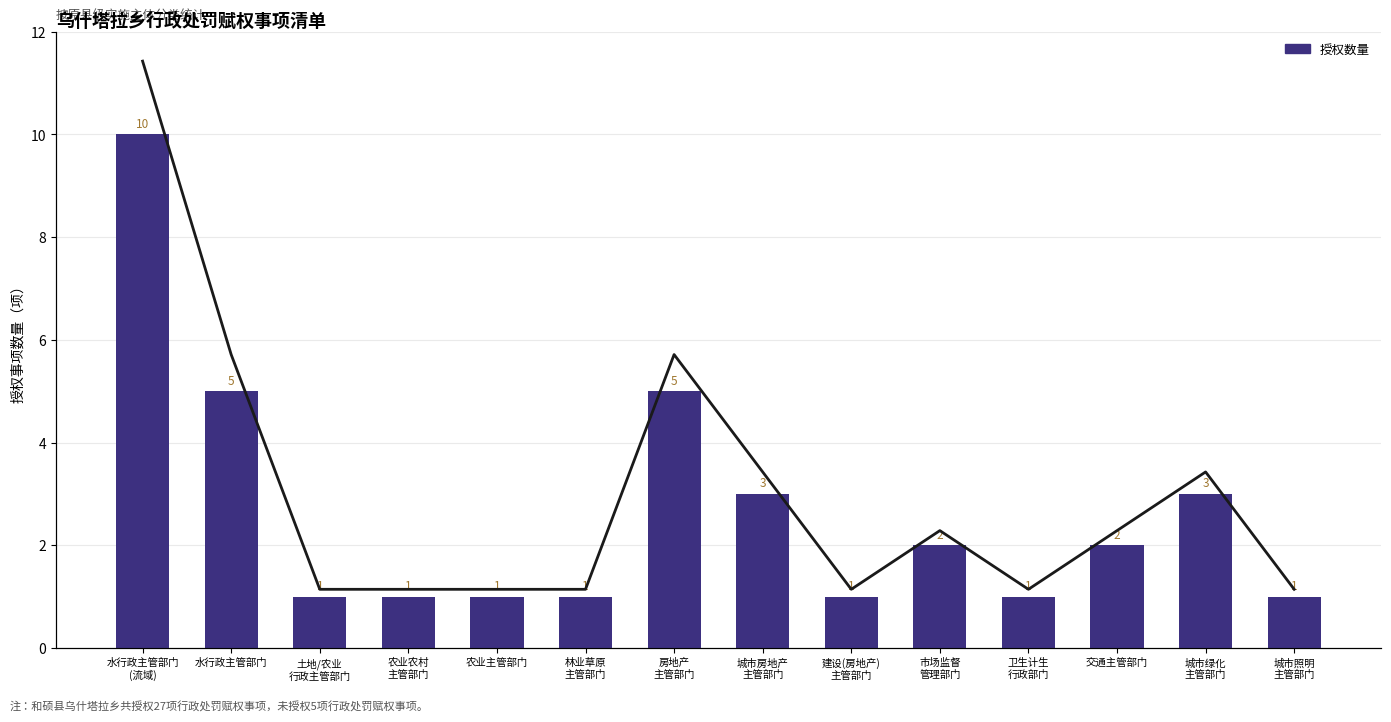

How many bars are there in total?

14